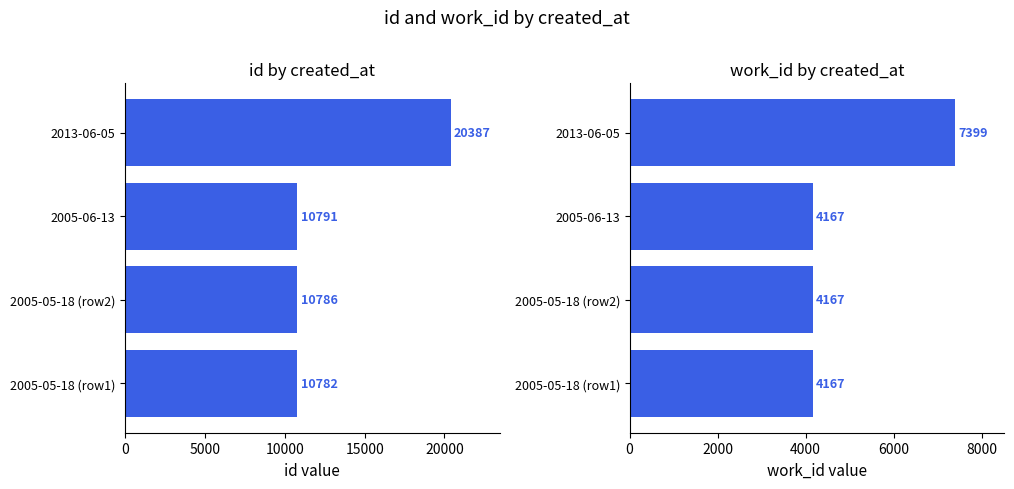

Reading left to right, extract all data points from this chart.

id: 10782	10786	10791	20387
work_id: 4167	4167	4167	7399